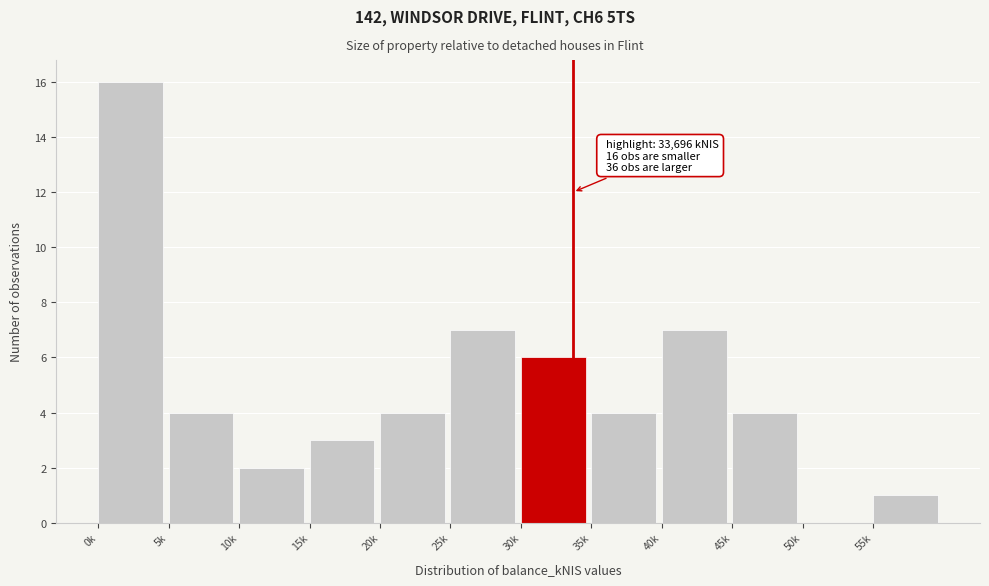

Reading left to right, transcribe all the data shown in this chart.

0k=16	5k=4	10k=2	15k=3	20k=4	25k=7	30k=6	35k=4	40k=7	45k=4	50k=0	55k=1